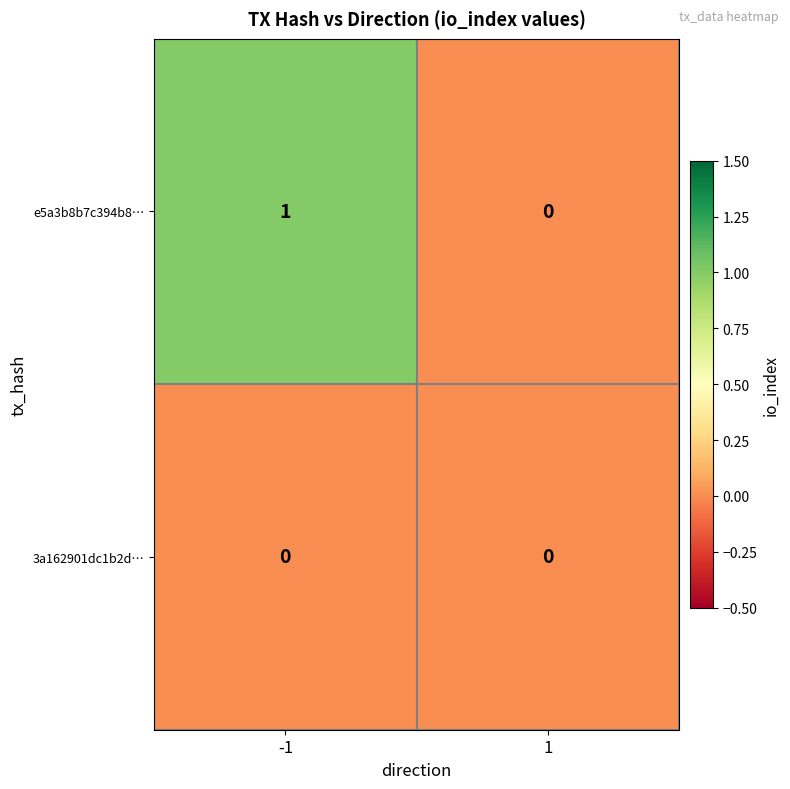

Between -1 and 1, which series saw the biggest shift?

e5a3b8b7c394b8…